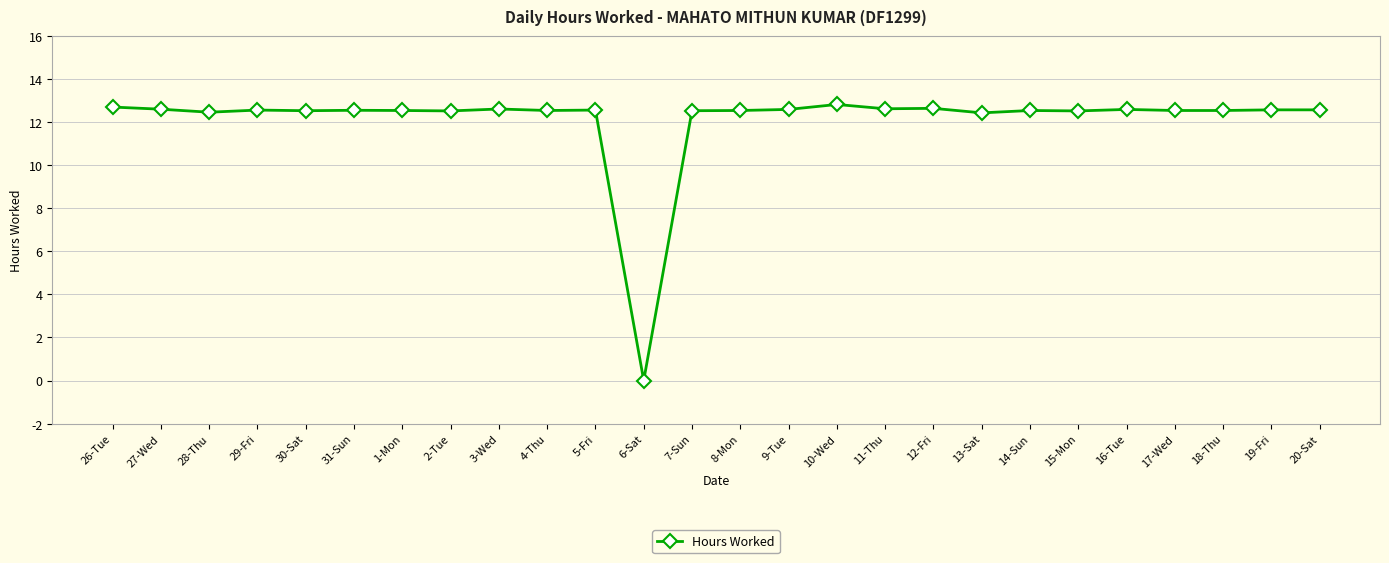

How many lines are shown in the chart?

1